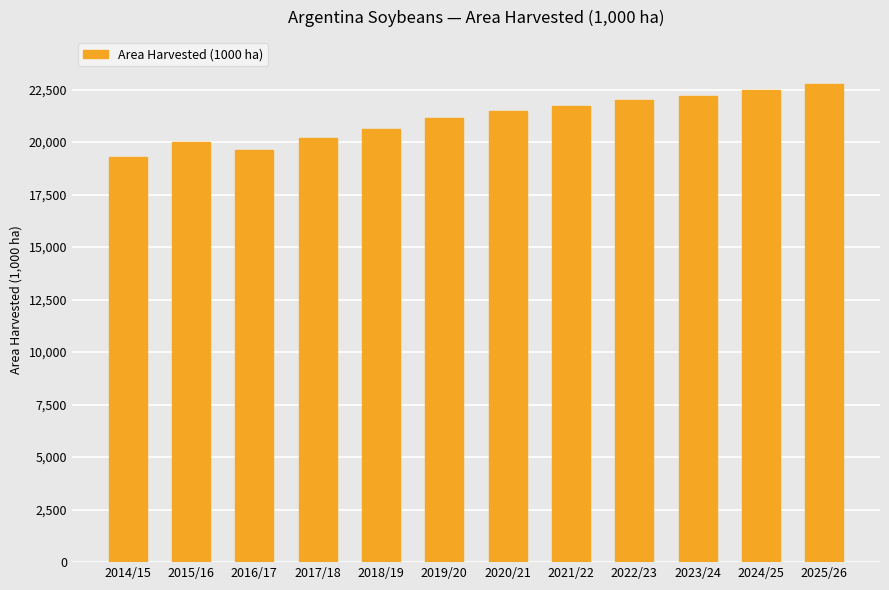

What value does the data have at 2016/17, to the nearest 50?

19600